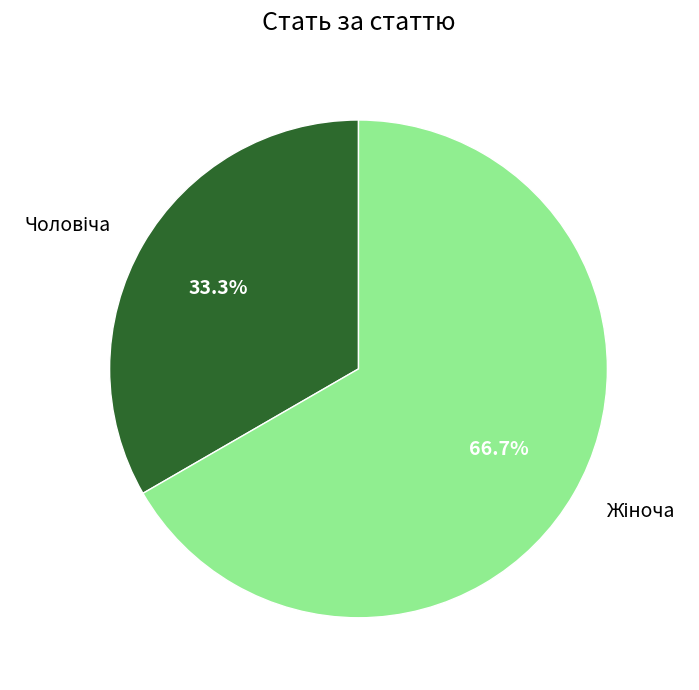

Is there a majority slice in this chart?

Yes